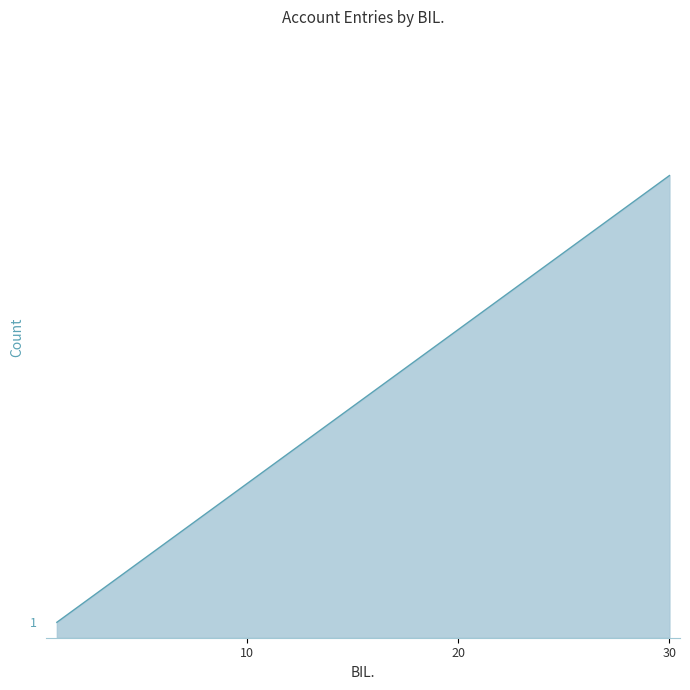

What is the value of the 30th point from the left?

30